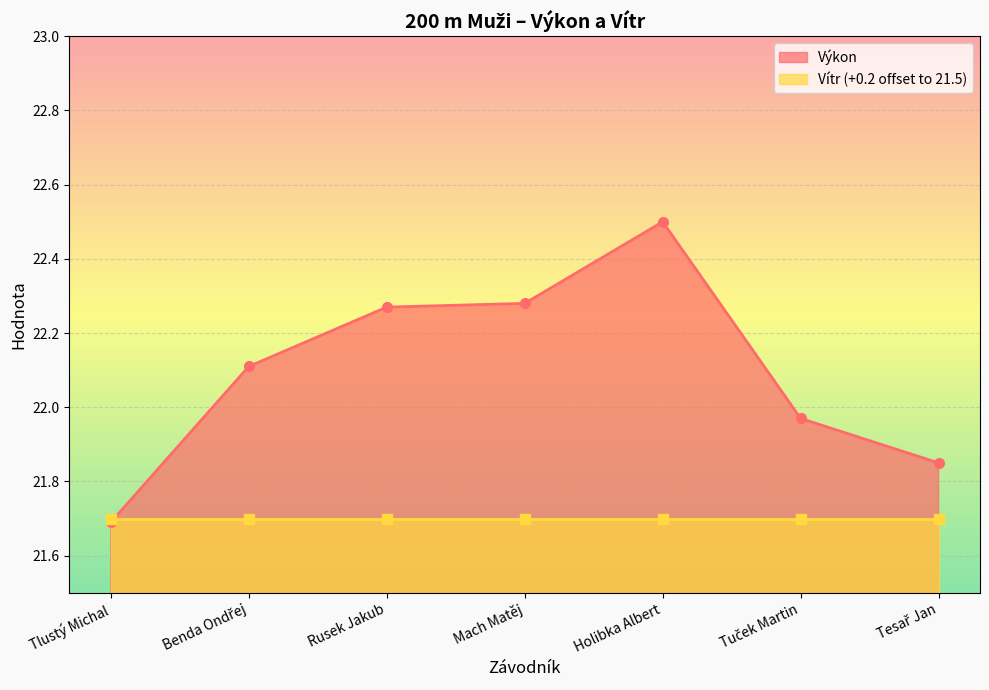

What is the sum of the values at Holibka Albert and Mach Matěj?

44.8